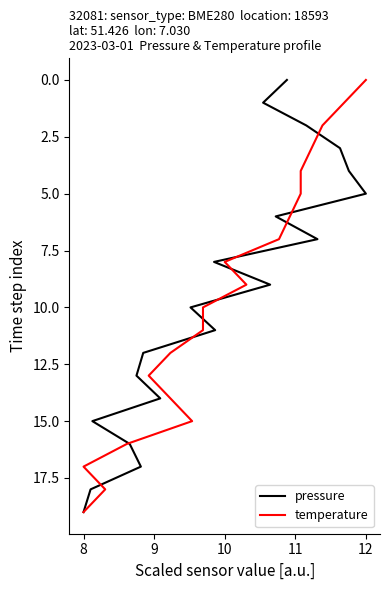

How many series are shown in this chart?

2